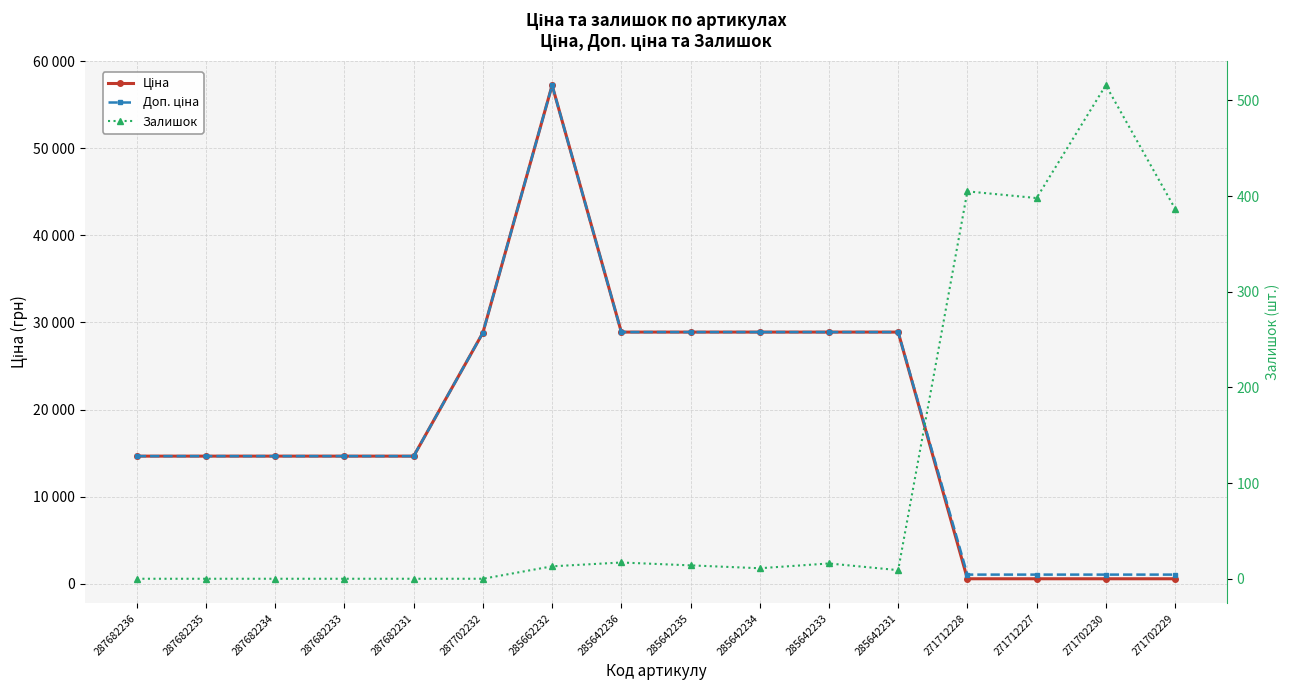

Reading left to right, extract all data points from this chart.

Ціна: 14649.6	14649.6	14649.6	14649.6	14649.6	28821.8	57235.5	28890.3	28890.3	28890.3	28890.3	28890.3	571.6	571.6	571.6	571.6
Доп. ціна: 14649.6	14649.6	14649.6	14649.6	14649.6	28821.8	57235.5	28890.3	28890.3	28890.3	28890.3	28890.3	1048.0	1048.0	1048.0	1048.0
Залишок: 0.0	0.0	0.0	0.0	0.0	0.0	13.0	17.0	14.0	11.0	16.0	9.0	405.0	398.0	516.0	387.0